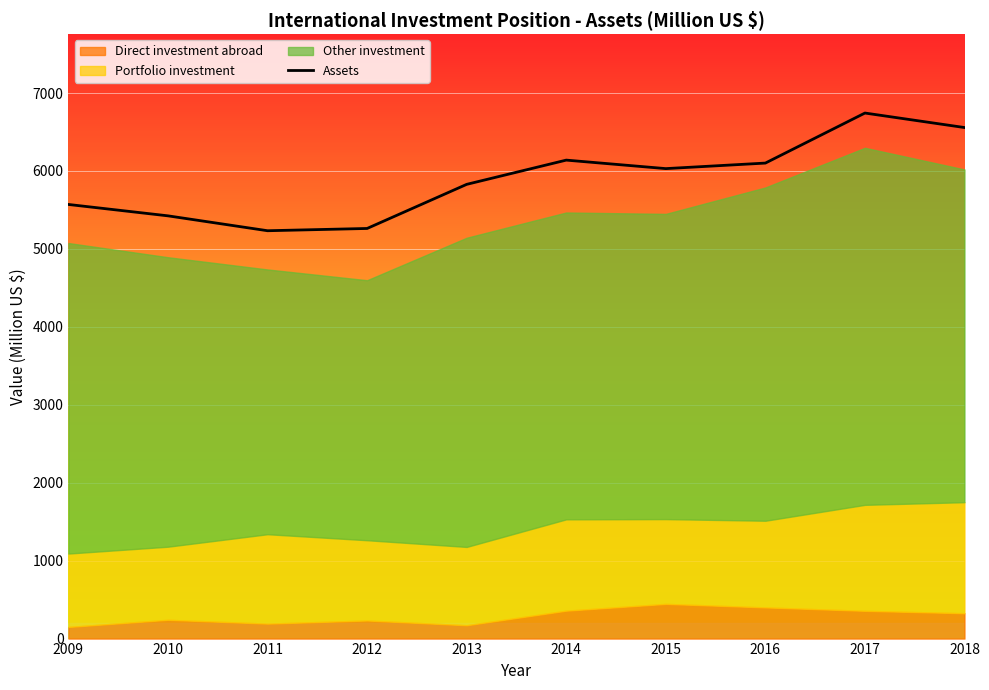

What is the change in value from 2013 to 2016?

+273